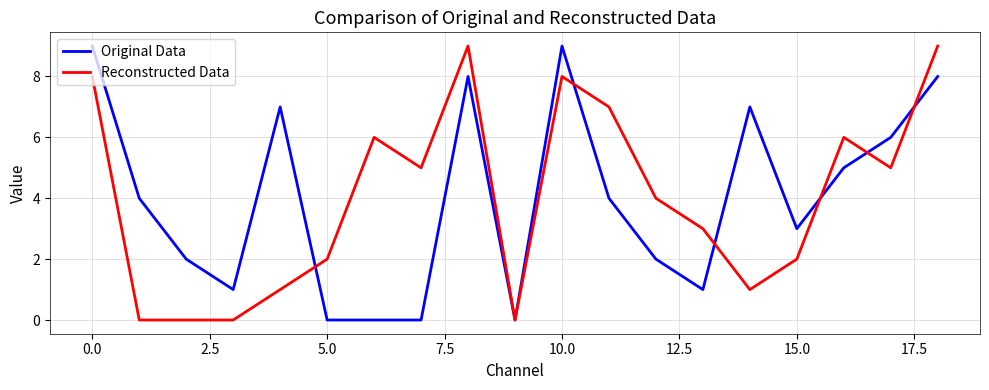

What is the maximum value shown in the chart?

9